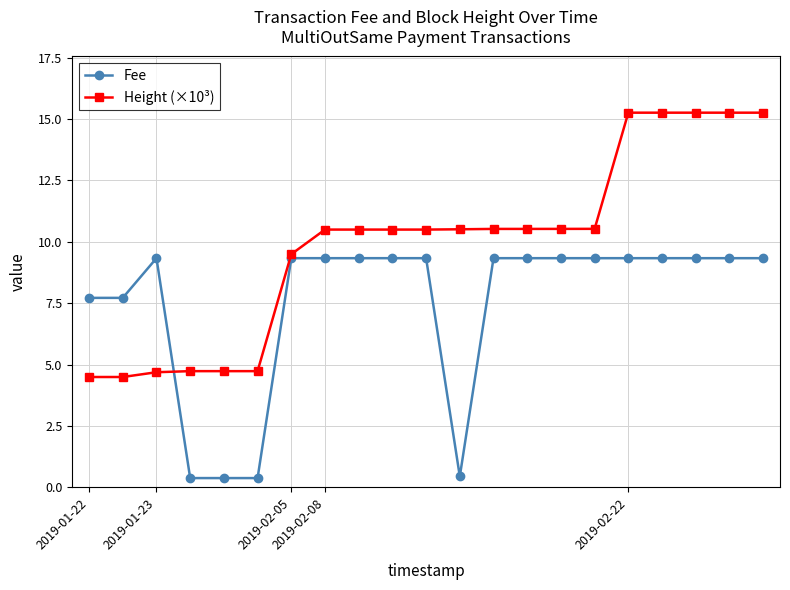

At how many categories does at least one series exceed 6?

18